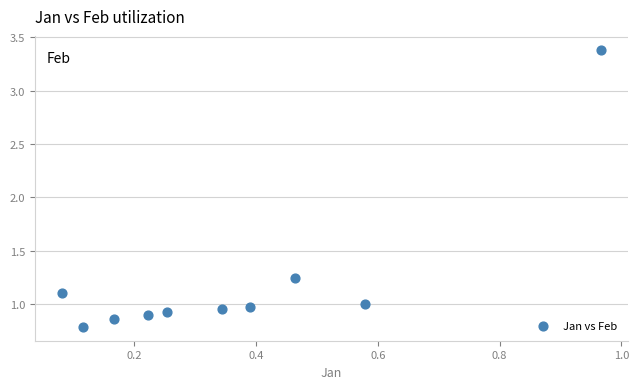

What is the average X value?

0.4